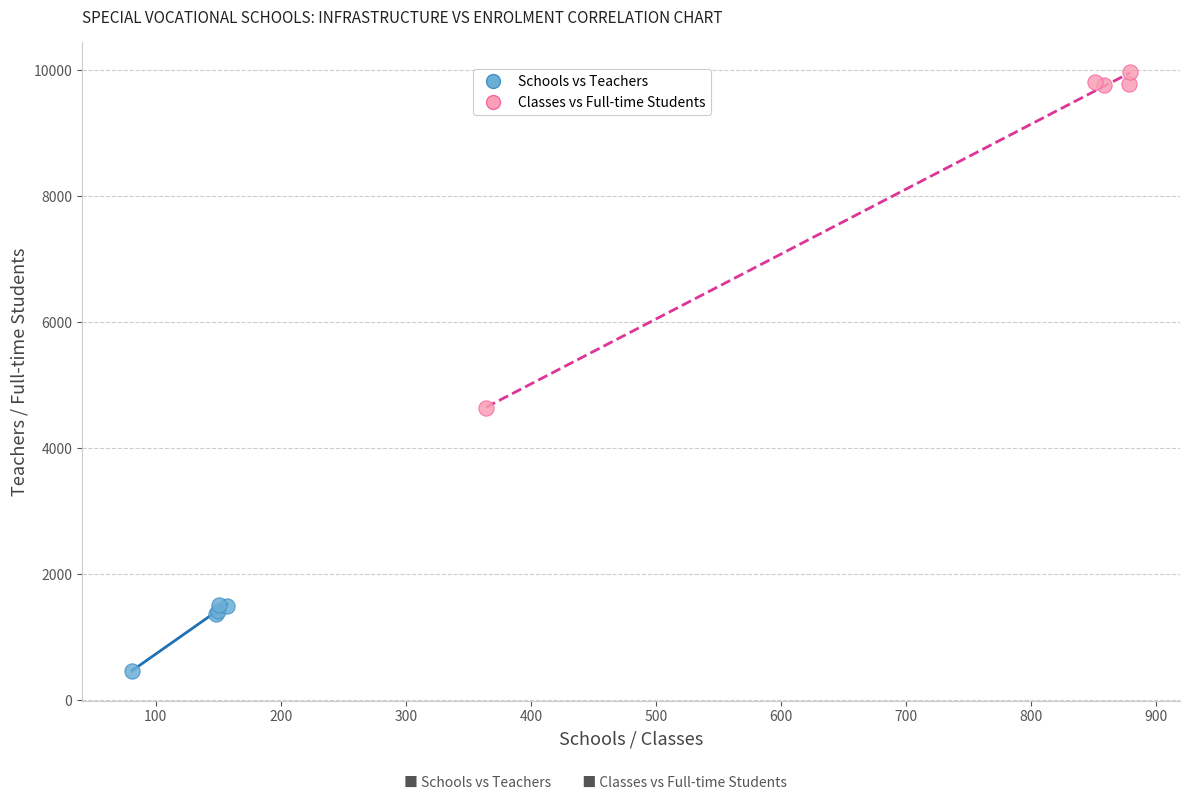

Which series reaches the maximum Y coordinate?

Classes vs Full-time Students